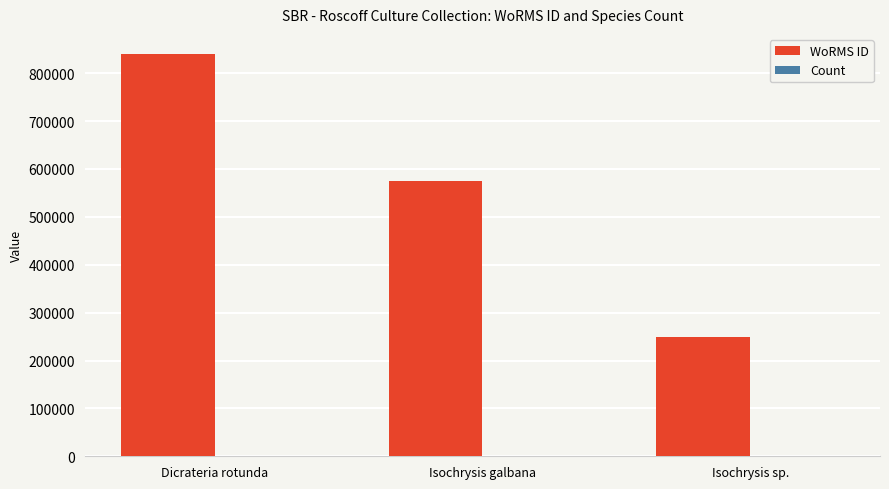

At which label does WoRMS ID first exceed 573884?

Dicrateria rotunda